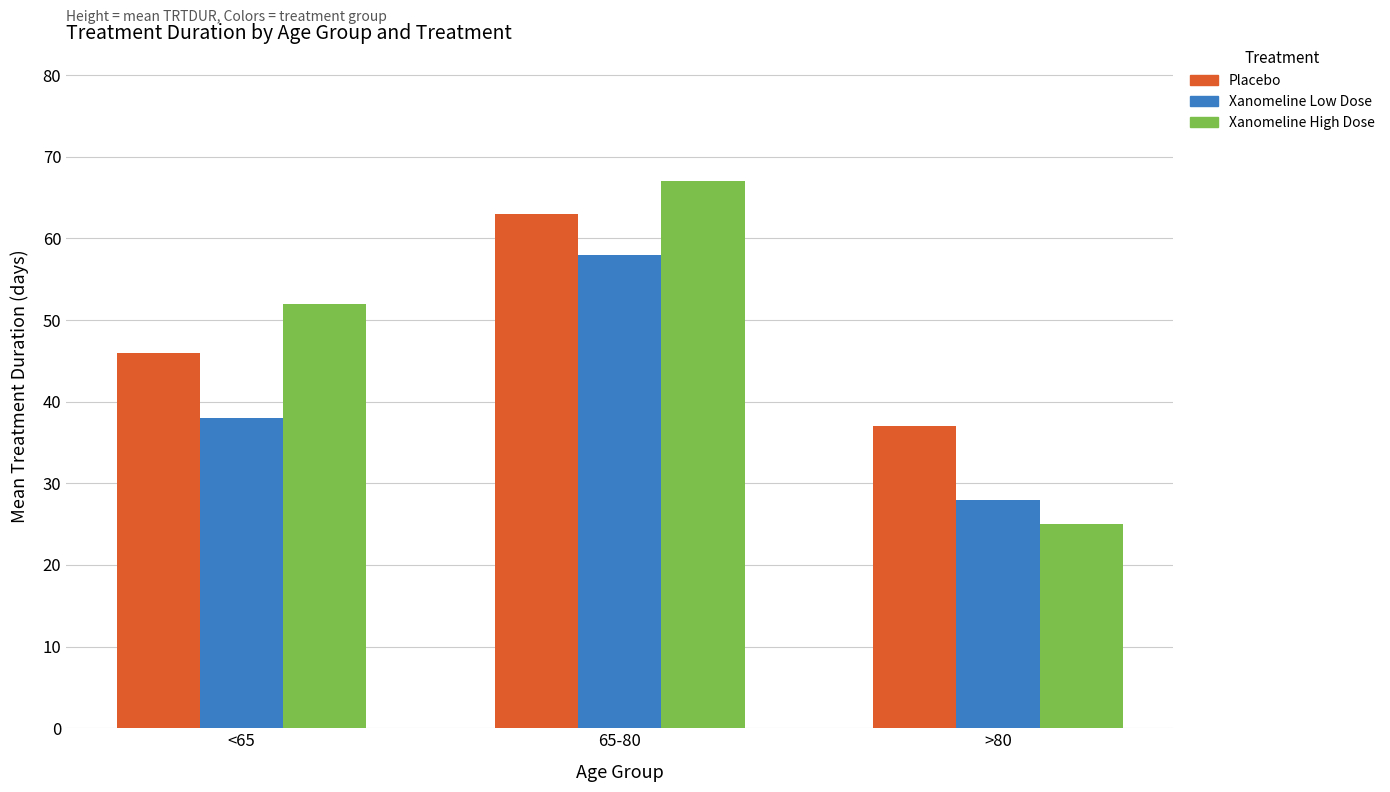

True or false: Xanomeline Low Dose has a value of 10 at <65.

False